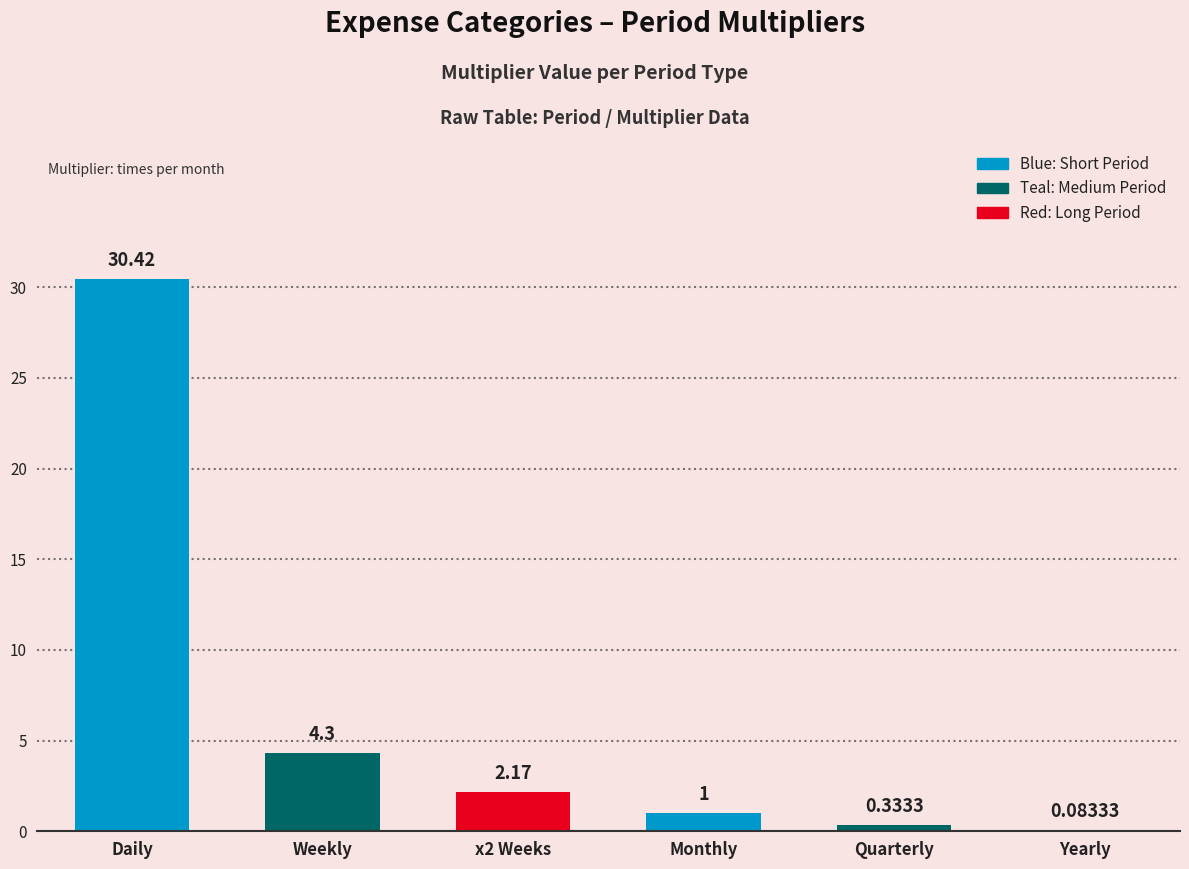

What is the change in value from Monthly to Yearly?

-0.9